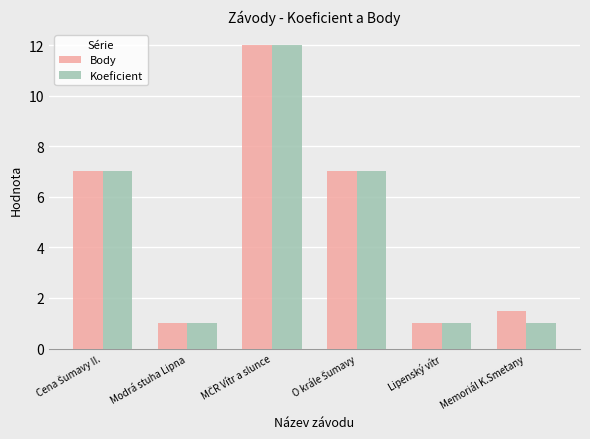

What is the smallest value displayed?

1.0